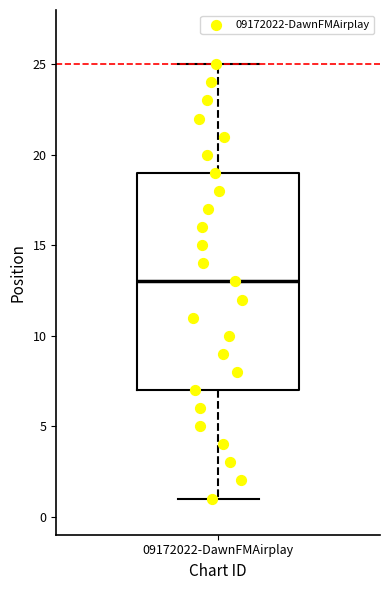

Read this box plot against the y-axis: the position of the median line, the range covered by the box, and the ends of both whiskers. The values are not printed on the chart, so give them approximately, as read against the axis.

median 13, box 7 to 19, whiskers 1 to 25